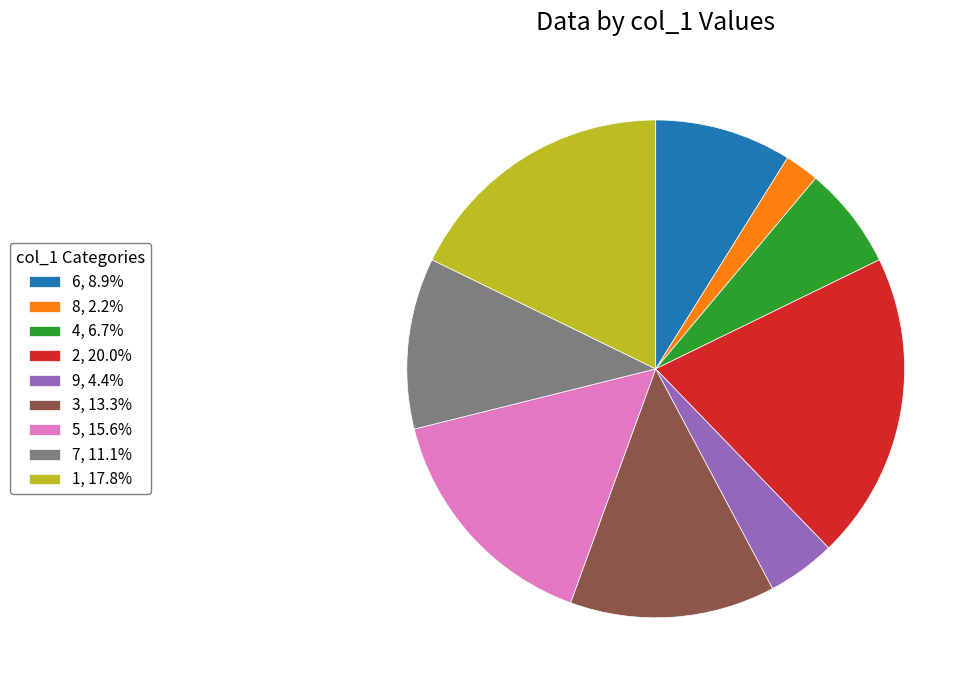

Approximately how many times larger is the value at 5 compared to 7?

1.4